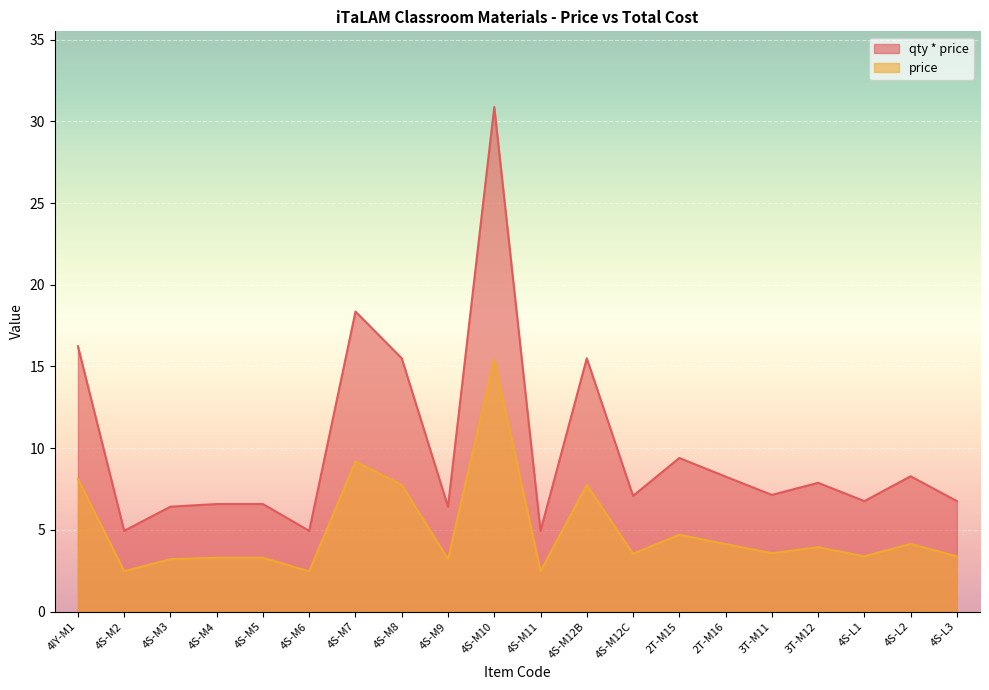

What value does the price series have at 4S-M5?

3.3